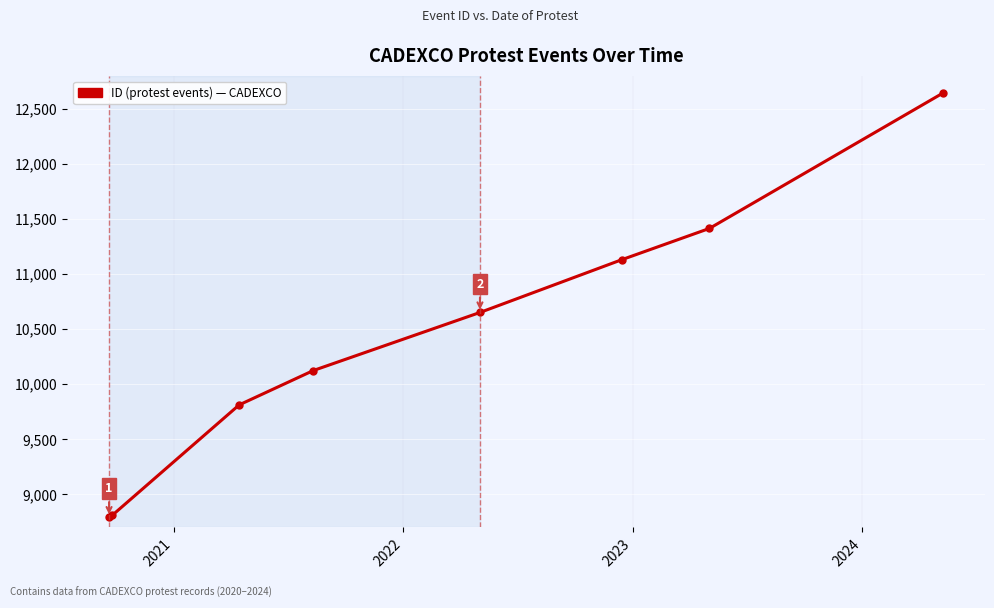

True or false: the data has more than 1 interior local peaks.

False